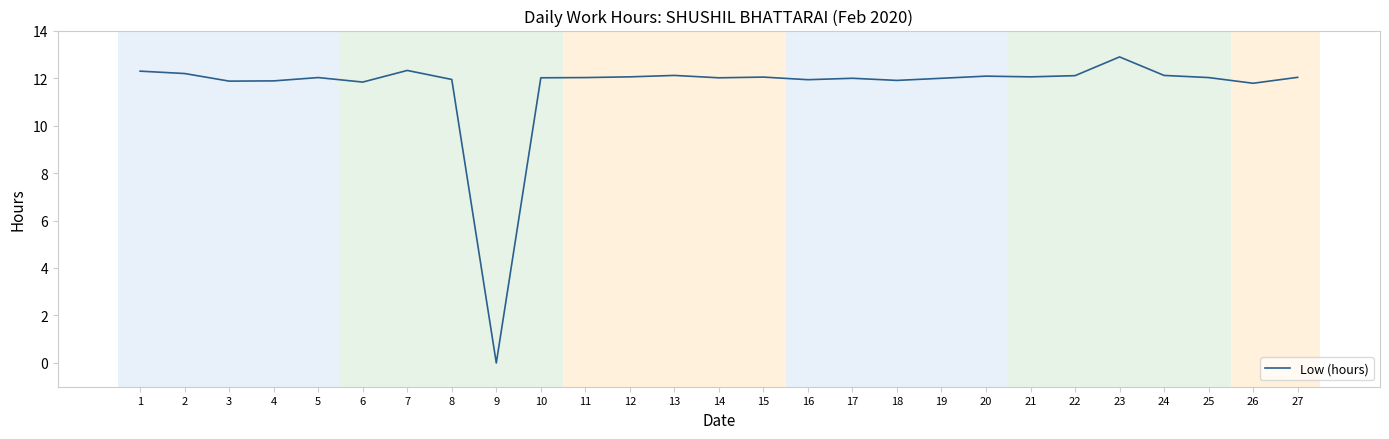

What is the maximum value shown in the chart?

12.9